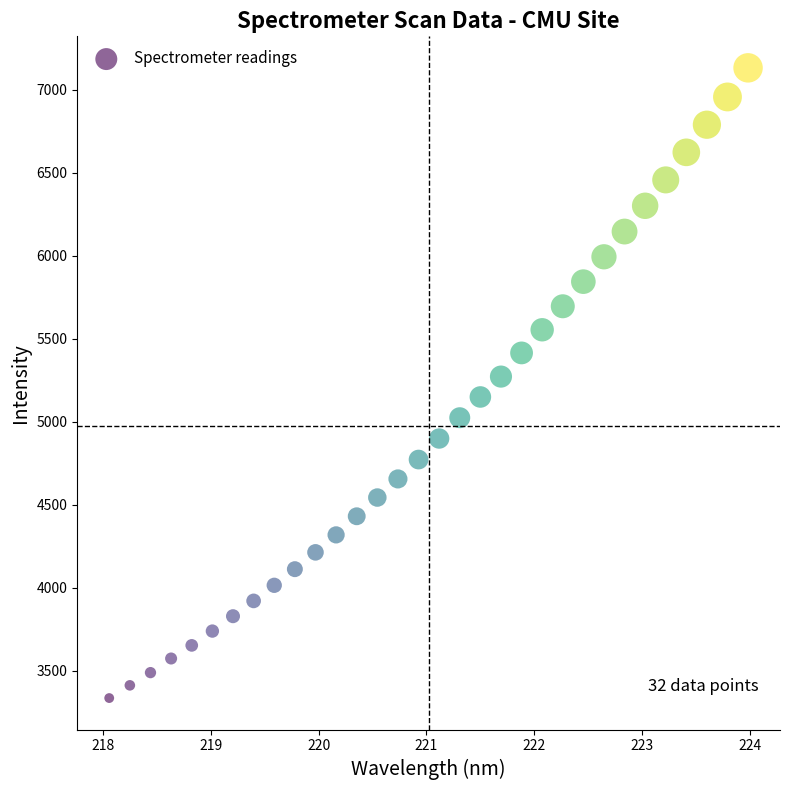

What is the range of X values (max minus min)?

5.9